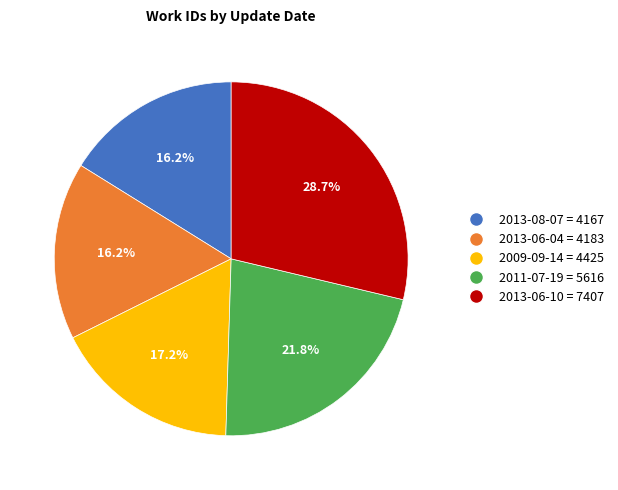

Does 2013-08-07 represent more than half of the total?

No